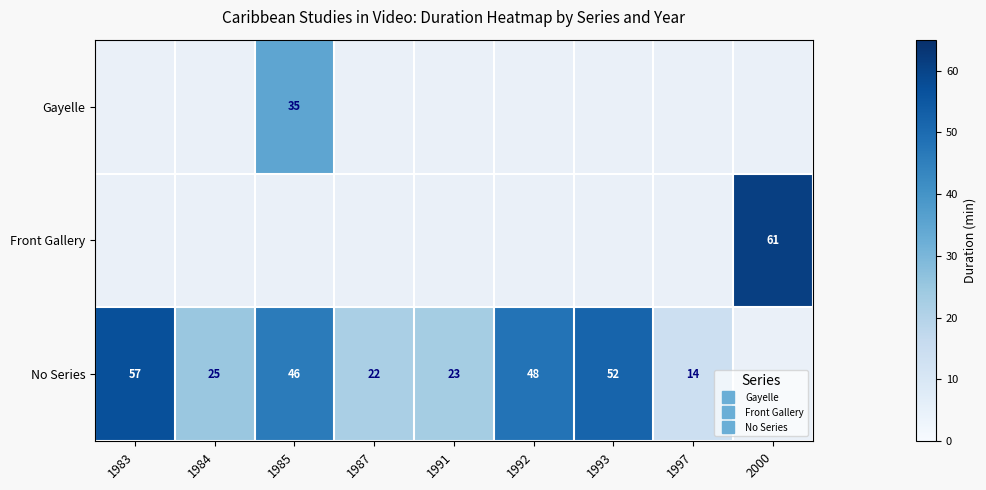

Count the number of categories in the chart.

9